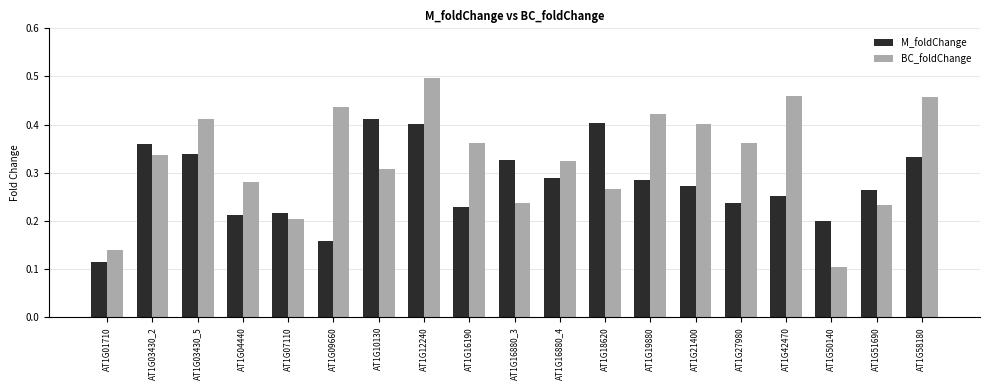

What are all the series names shown in the legend?

M_foldChange, BC_foldChange